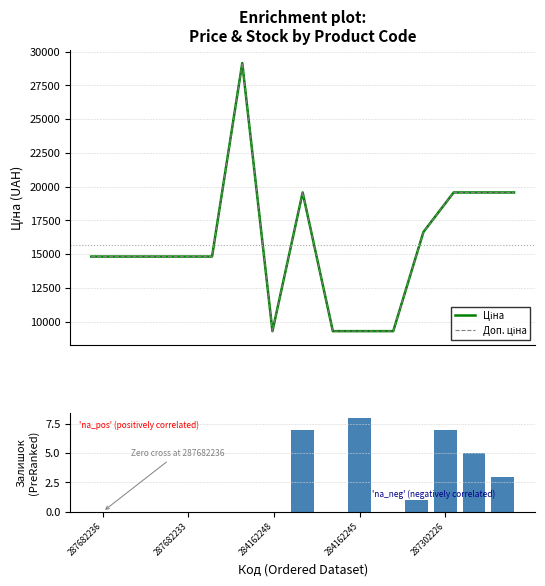

What is the sum of the Доп. ціна values at 12 and 10?

28855.4